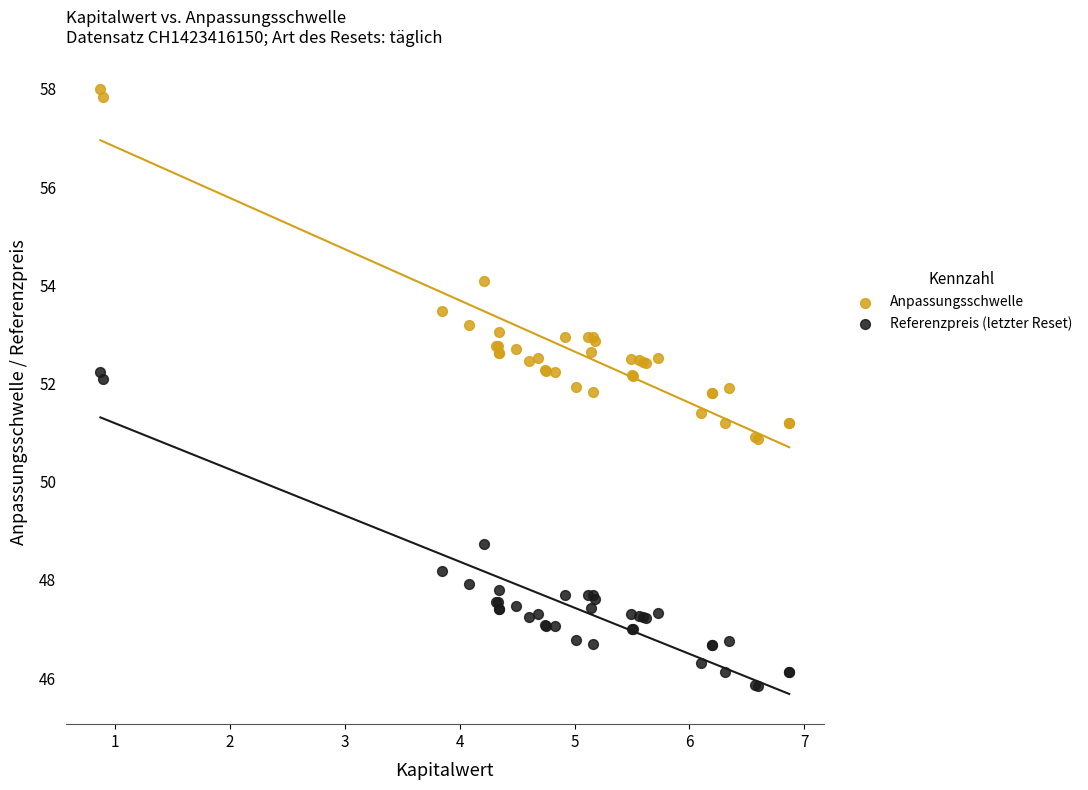

Which series has the widest spread of Y values?

Anpassungsschwelle